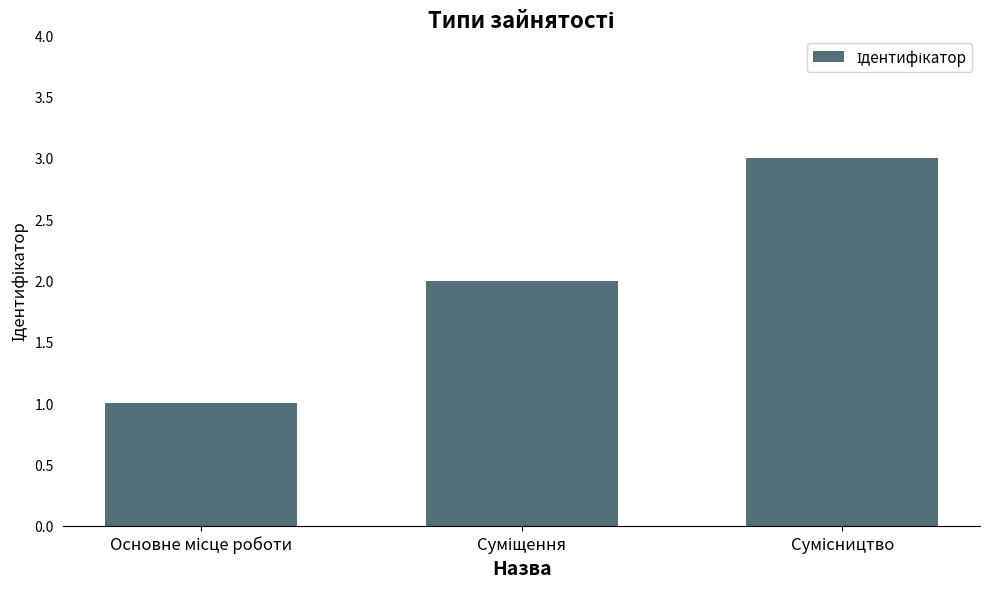

What is the greatest value displayed?

3